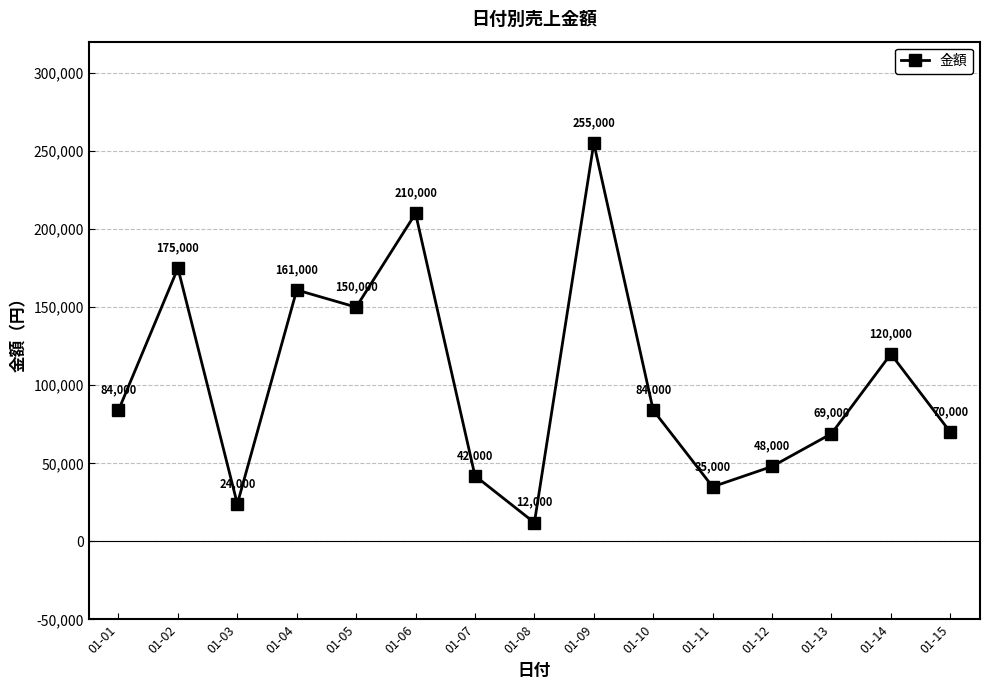

At which label is the value closest to 133500?

01-14